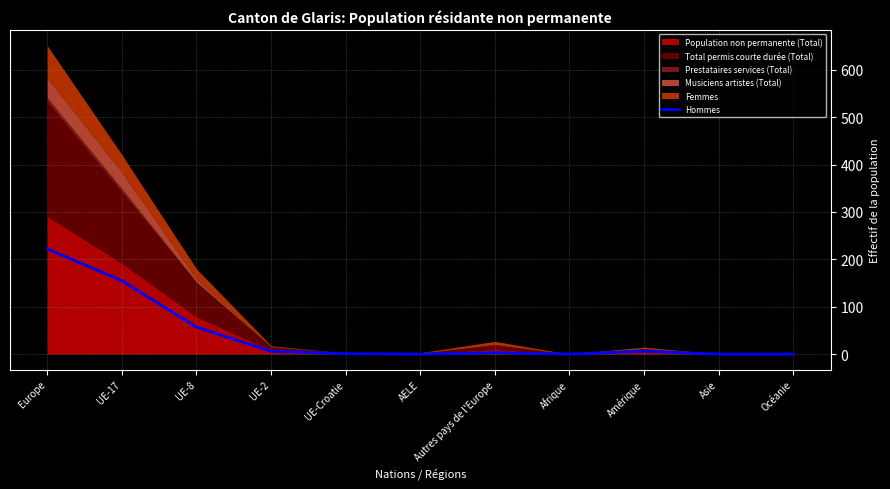

How many values are below 3?

5